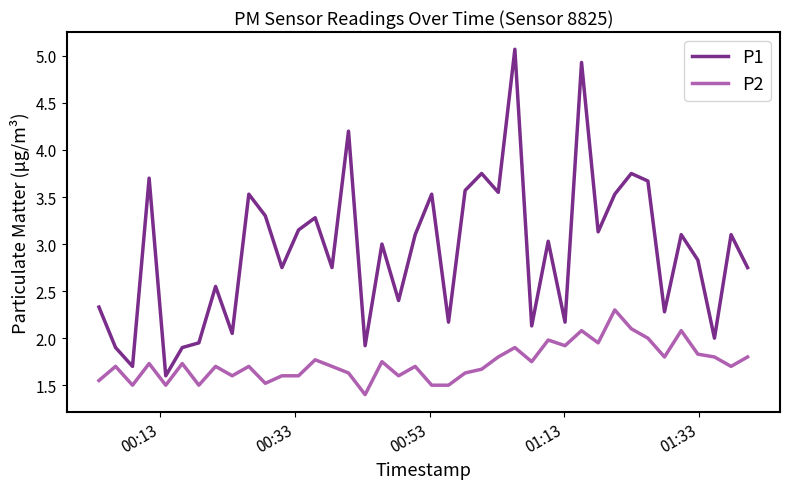

In P1, how many points are higher than both neighbors (excluding endpoints)?

14